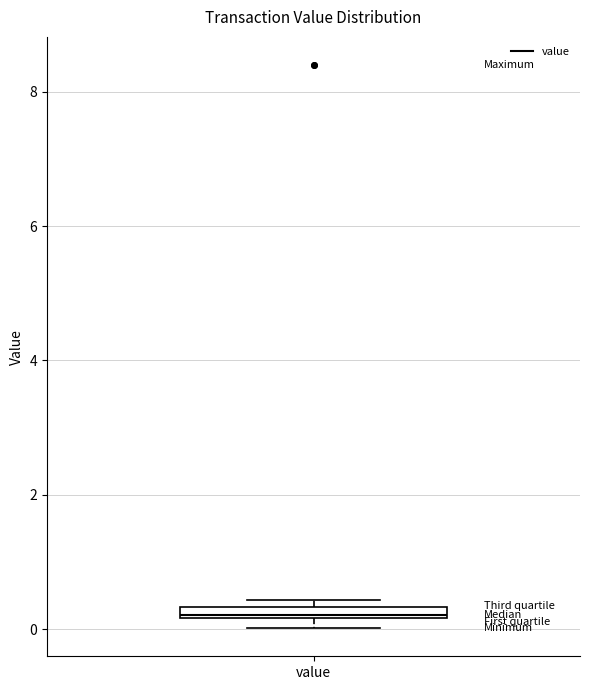

Where is the upper edge of the box for value on the y-axis? The values are not printed on the chart, so give them approximately, as read against the axis.

0.4